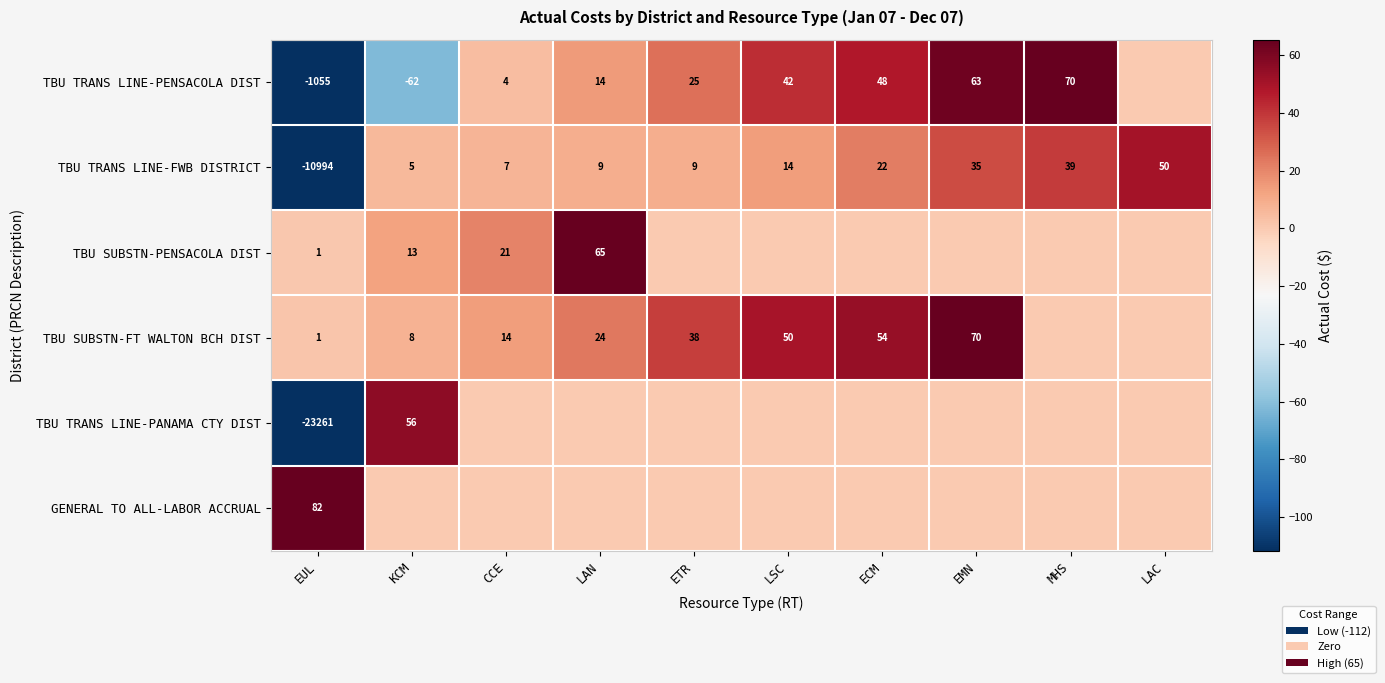

What is the difference between the highest and lowest values at EMN?

70.0